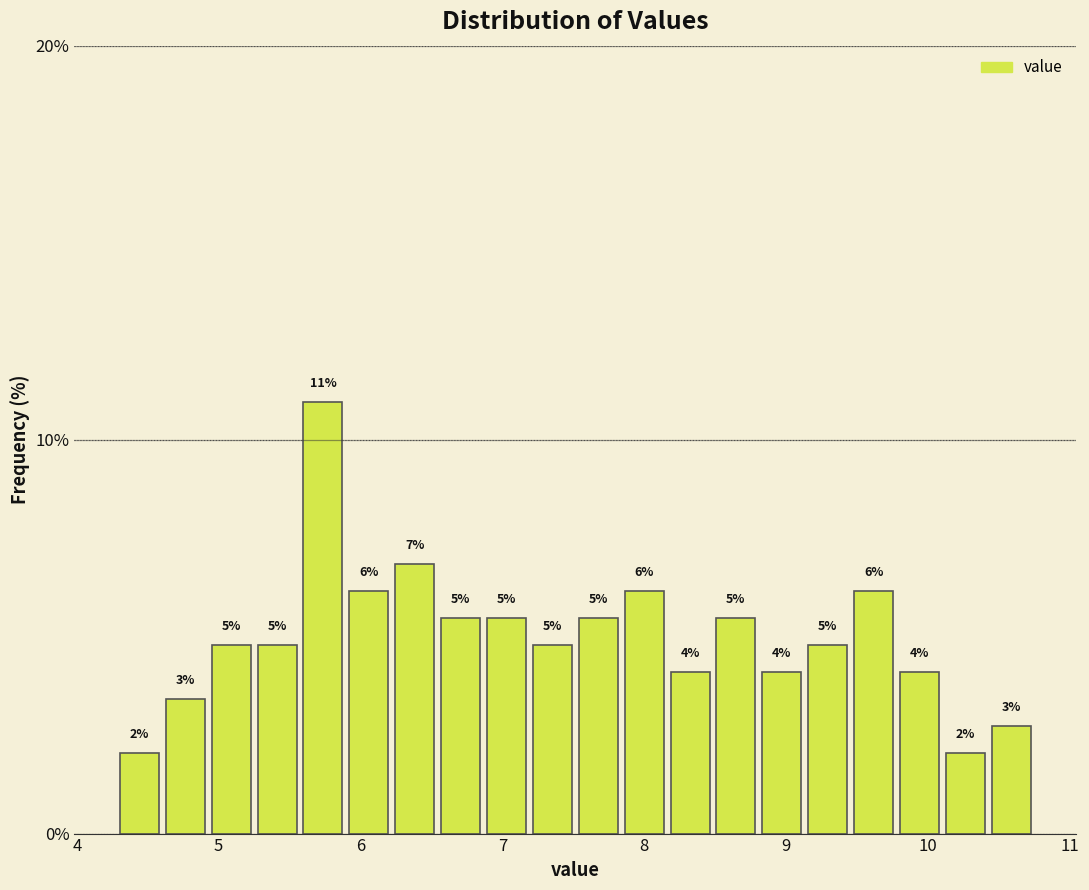

Read against the x-axis, roughly where is the centre of the tallest bar?

5.7